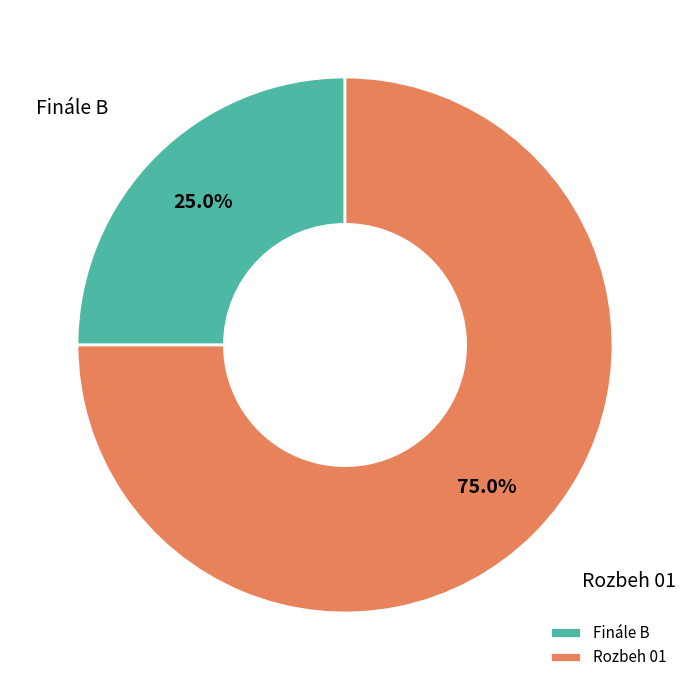

How many slices are in this pie chart?

2